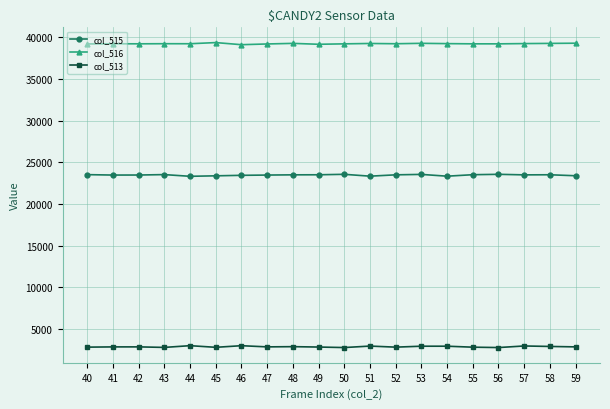

Rank the series at 59 from lowest to highest value.

col_513, col_515, col_516